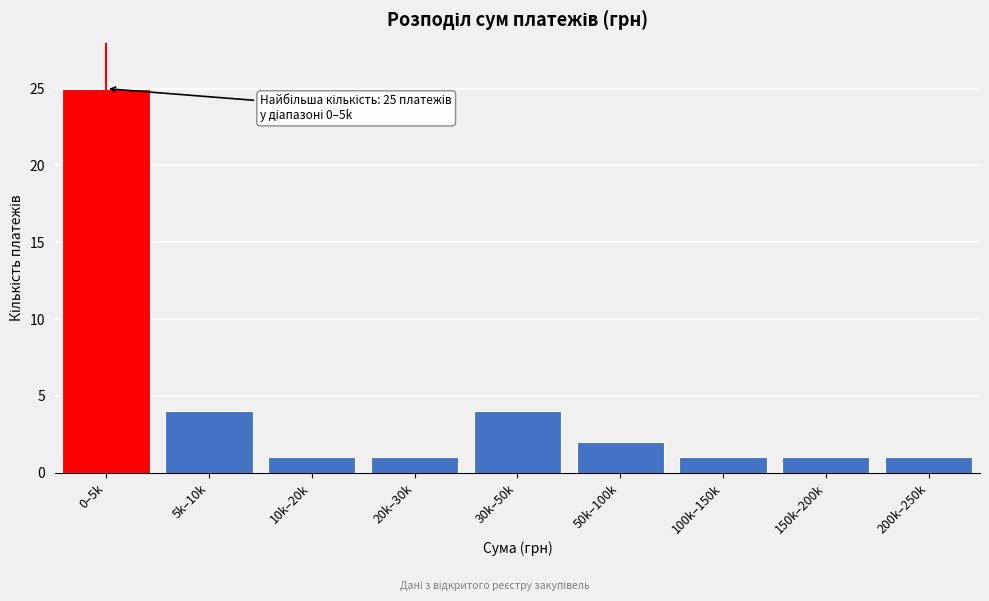

Reading left to right, list all the values displayed in this chart.

25	4	1	1	4	2	1	1	1